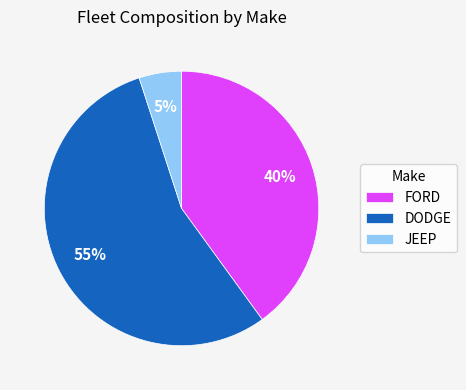

Is it true that FORD is 47% of the pie?

False